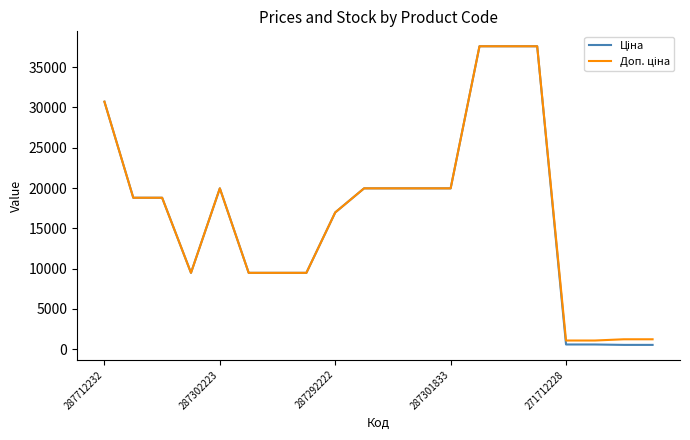

What is the maximum value shown in the chart?

37593.6